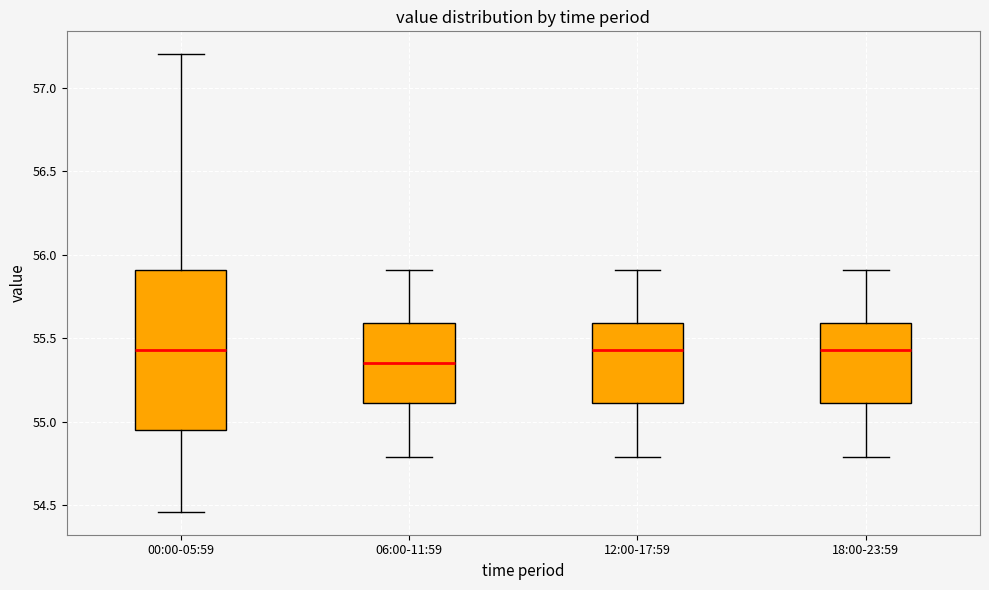

Reading left to right, read every box against the y-axis: the position of its median line, the range the box covers, and the ends of its whiskers. The values are not printed on the chart, so give them approximately, as read against the axis.

00:00-05:59: median 55.45, box 54.95 to 55.90, whiskers 54.45 to 57.20
06:00-11:59: median 55.35, box 55.10 to 55.60, whiskers 54.80 to 55.90
12:00-17:59: median 55.45, box 55.10 to 55.60, whiskers 54.80 to 55.90
18:00-23:59: median 55.45, box 55.10 to 55.60, whiskers 54.80 to 55.90